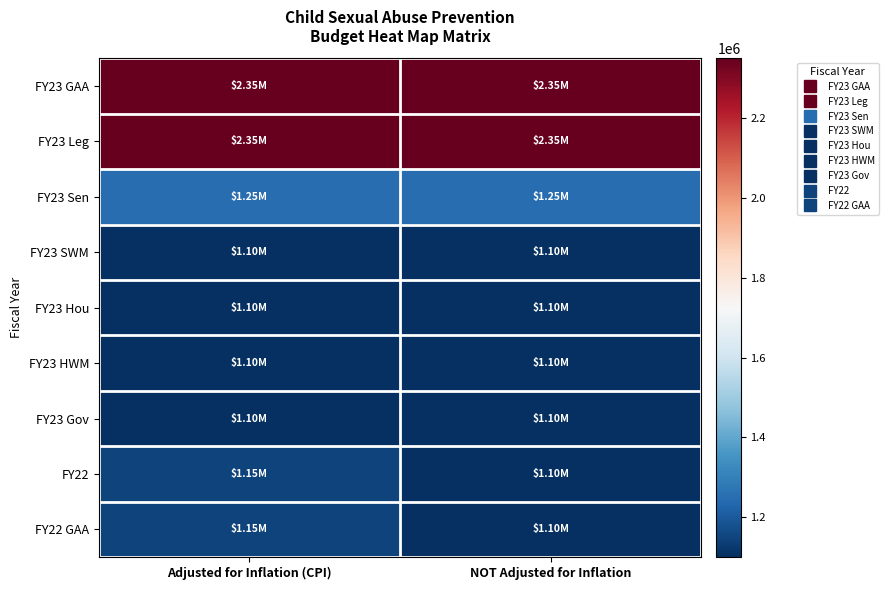

Reading left to right, what are all the values shown in this chart?

FY23 GAA: Adjusted for Inflation (CPI)=2350000	NOT Adjusted for Inflation=2350000
FY23 Leg: Adjusted for Inflation (CPI)=2350000	NOT Adjusted for Inflation=2350000
FY23 Sen: Adjusted for Inflation (CPI)=1250000	NOT Adjusted for Inflation=1250000
FY23 SWM: Adjusted for Inflation (CPI)=1100000	NOT Adjusted for Inflation=1100000
FY23 Hou: Adjusted for Inflation (CPI)=1100000	NOT Adjusted for Inflation=1100000
FY23 HWM: Adjusted for Inflation (CPI)=1100000	NOT Adjusted for Inflation=1100000
FY23 Gov: Adjusted for Inflation (CPI)=1100000	NOT Adjusted for Inflation=1100000
FY22: Adjusted for Inflation (CPI)=1147588	NOT Adjusted for Inflation=1100000
FY22 GAA: Adjusted for Inflation (CPI)=1147588	NOT Adjusted for Inflation=1100000